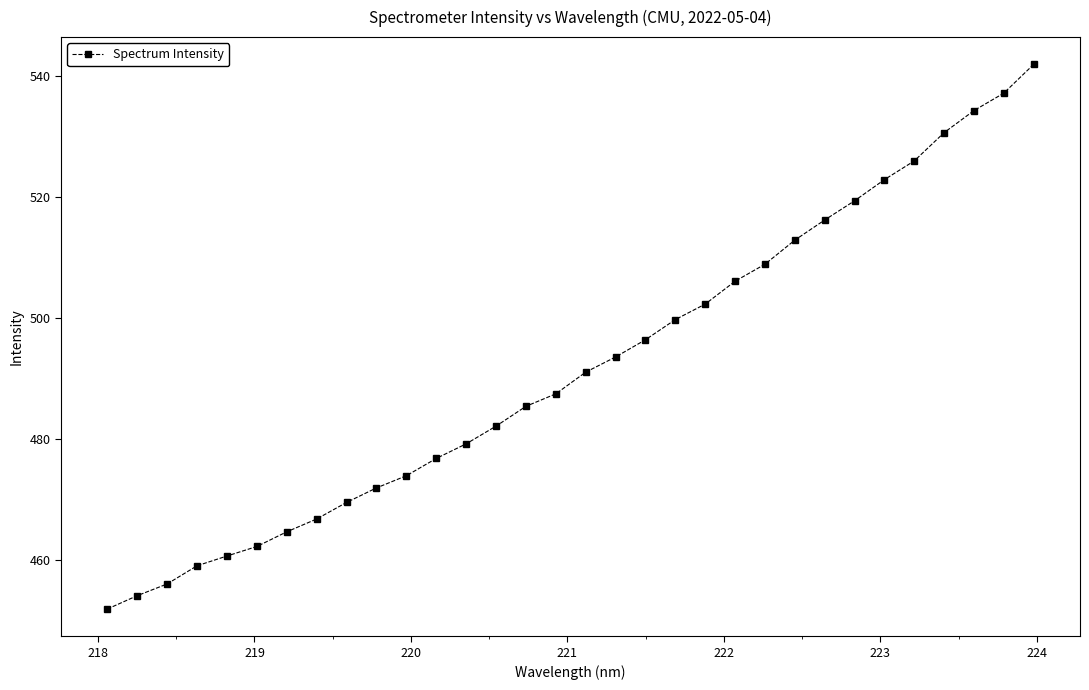

What is the average value?

492.0